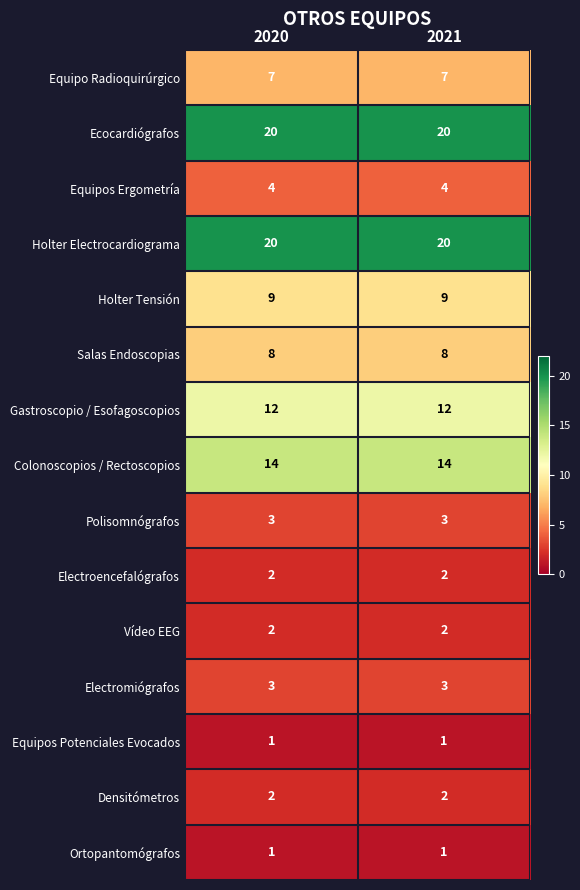

What value does the Salas Endoscopias series have at 2021?

8